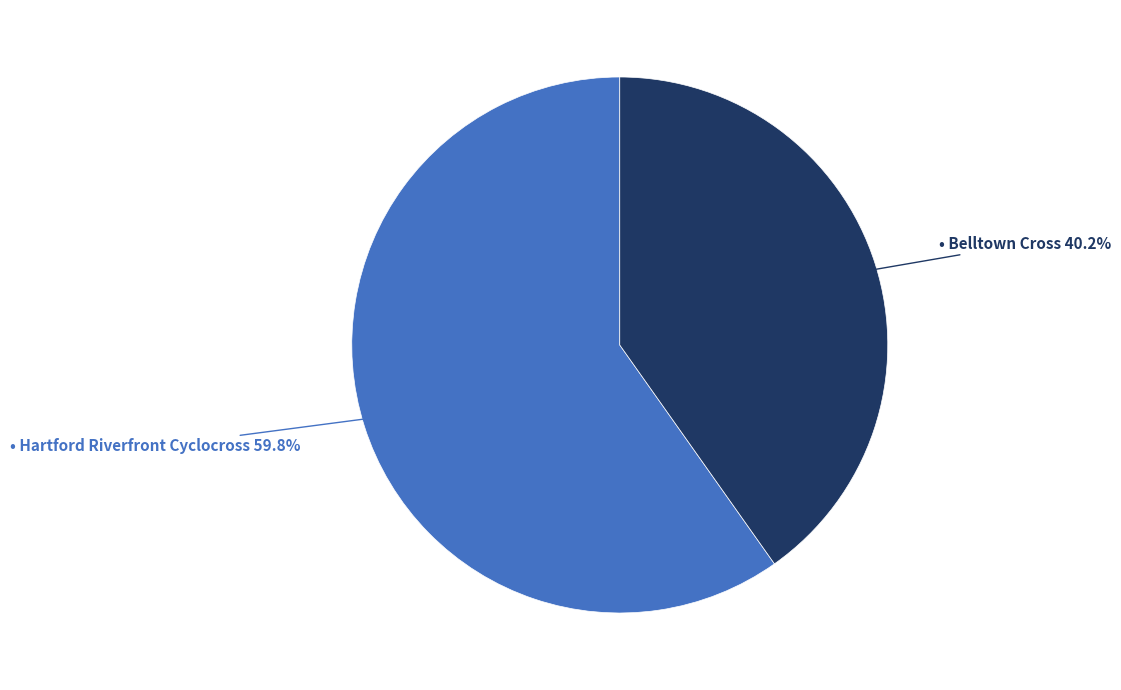

Does any single category account for the majority?

Yes